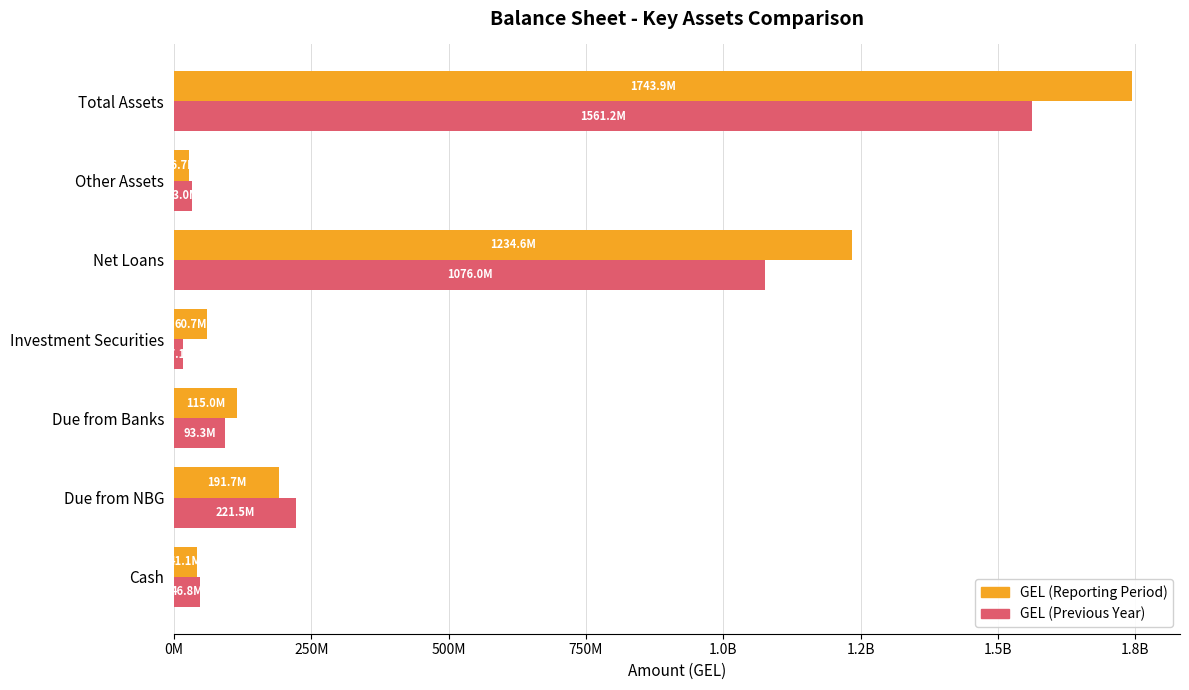

What are all the series names shown in the legend?

GEL (Reporting Period), GEL (Previous Year)